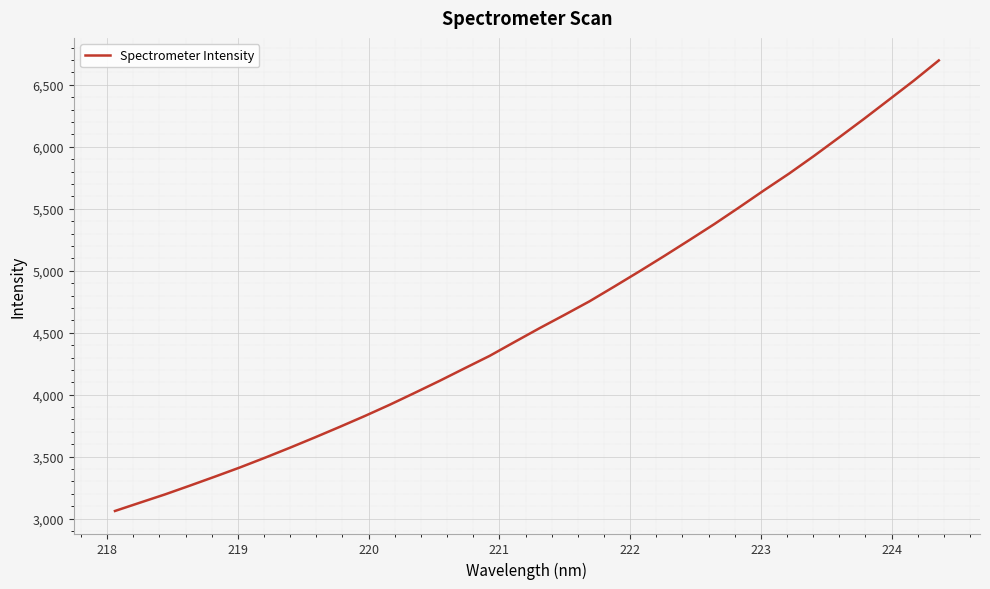

What is the smallest value displayed?

3061.9